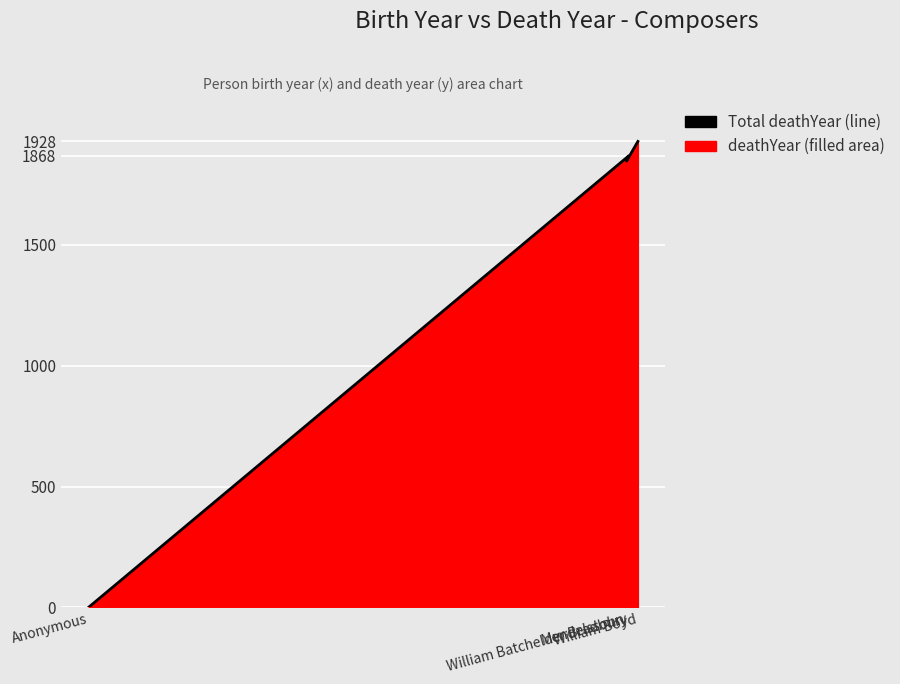

Between Mendelssohn and William Batchelder Bradbury, which is larger?

William Batchelder Bradbury